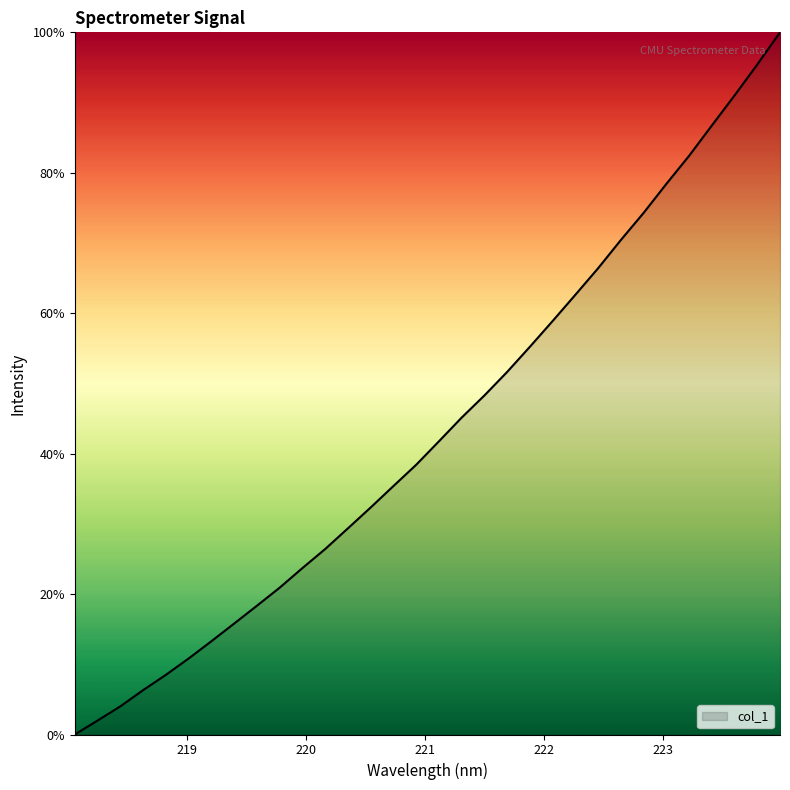

Does the chart display data point markers on the line(s)?

No